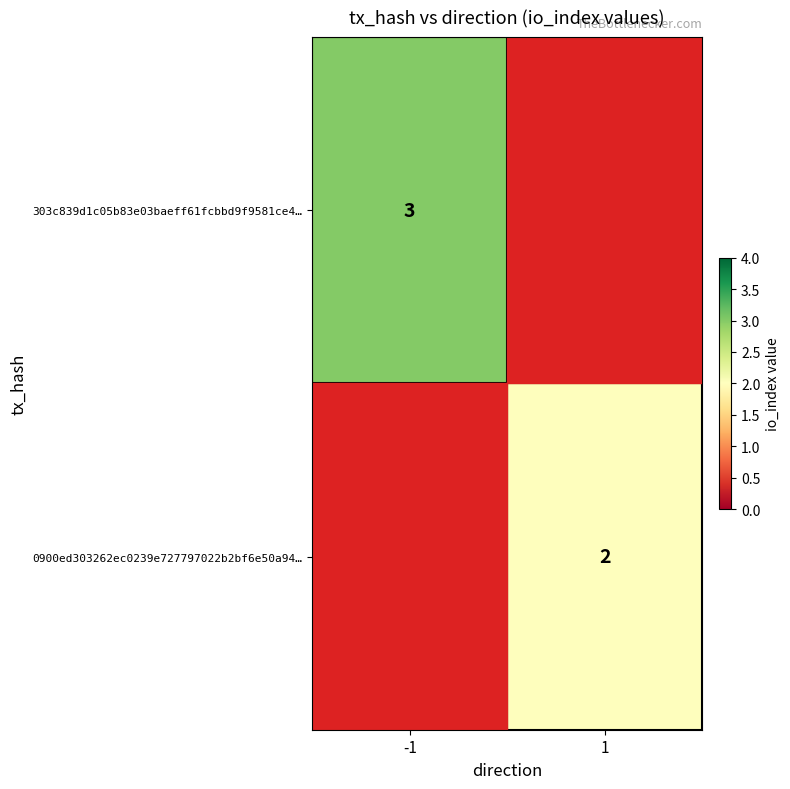

Which has a higher value, -1 or 1?

-1